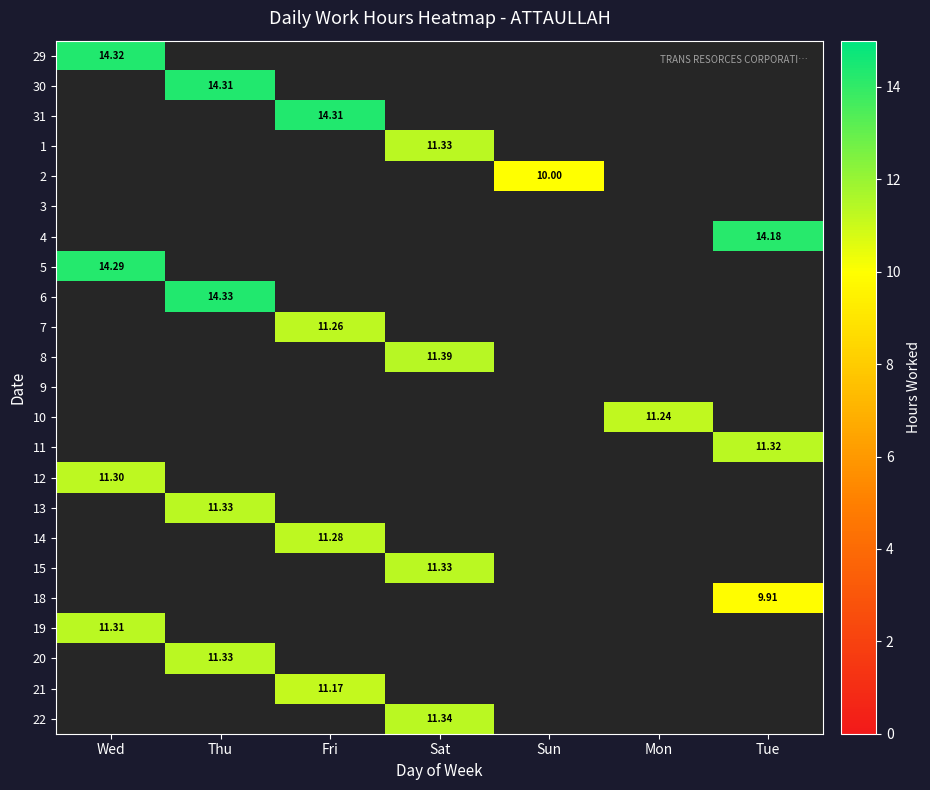

What is the greatest value displayed?

14.3